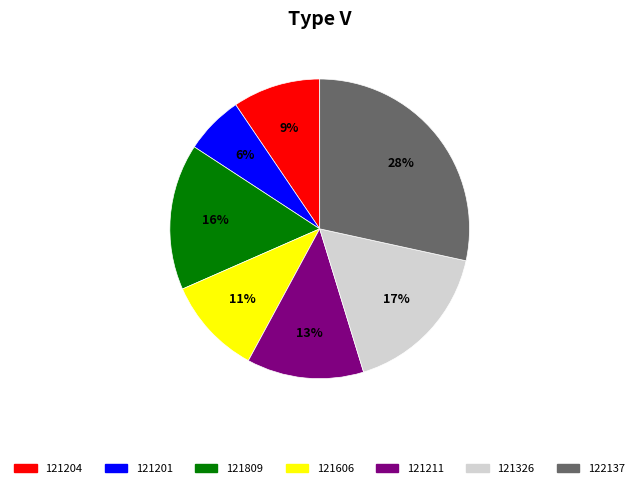

To the nearest percent, what percentage of the pie is 121326?

17%